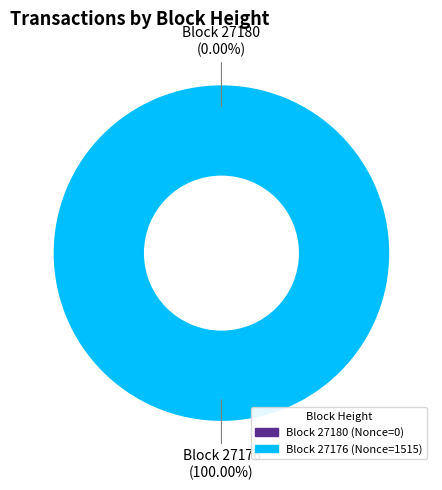

What percentage is NOT represented by 27180?

100.0%